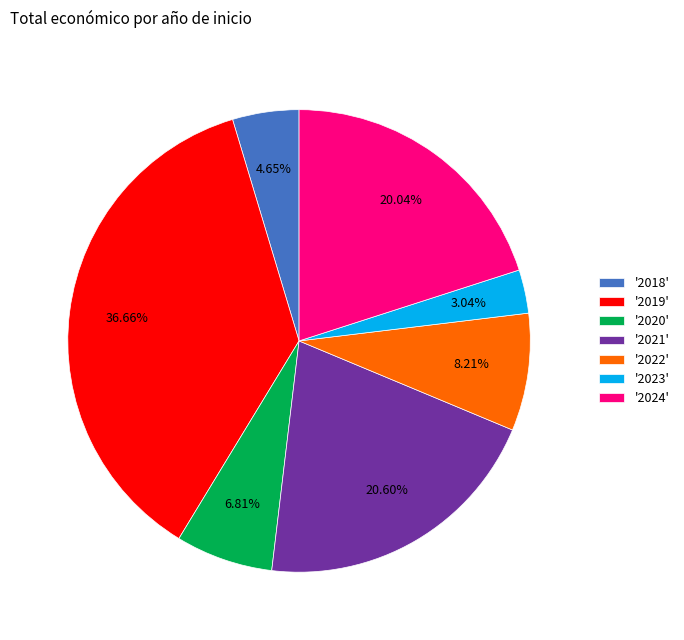

Which slice is the smallest?

'2023'